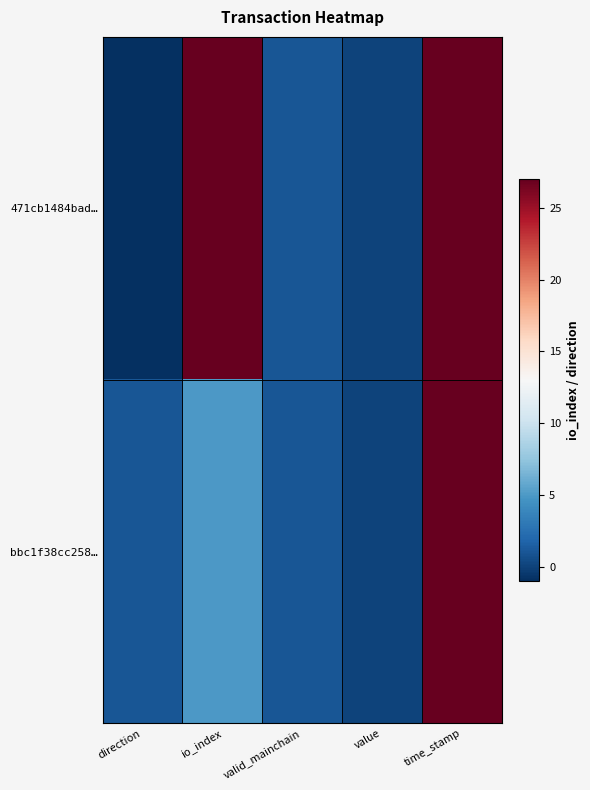

Between direction and time_stamp, which series saw the biggest shift?

471cb1484bad…